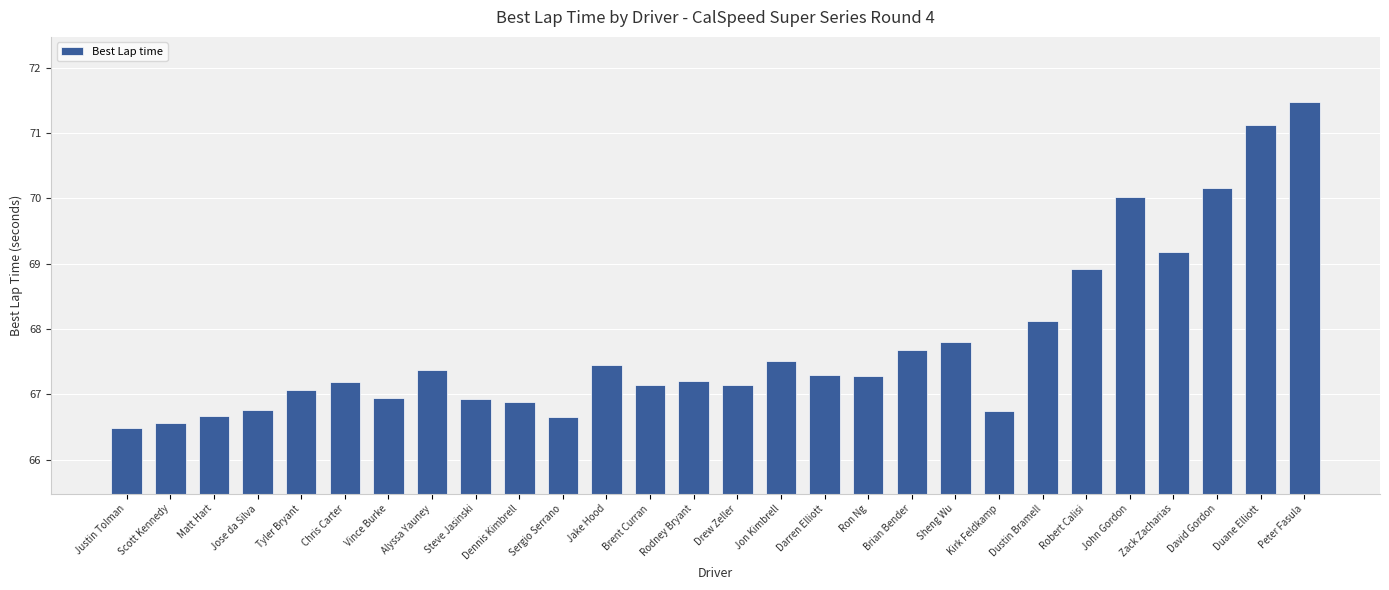

What is the label of the 1st bar from the left?

Justin Tolman